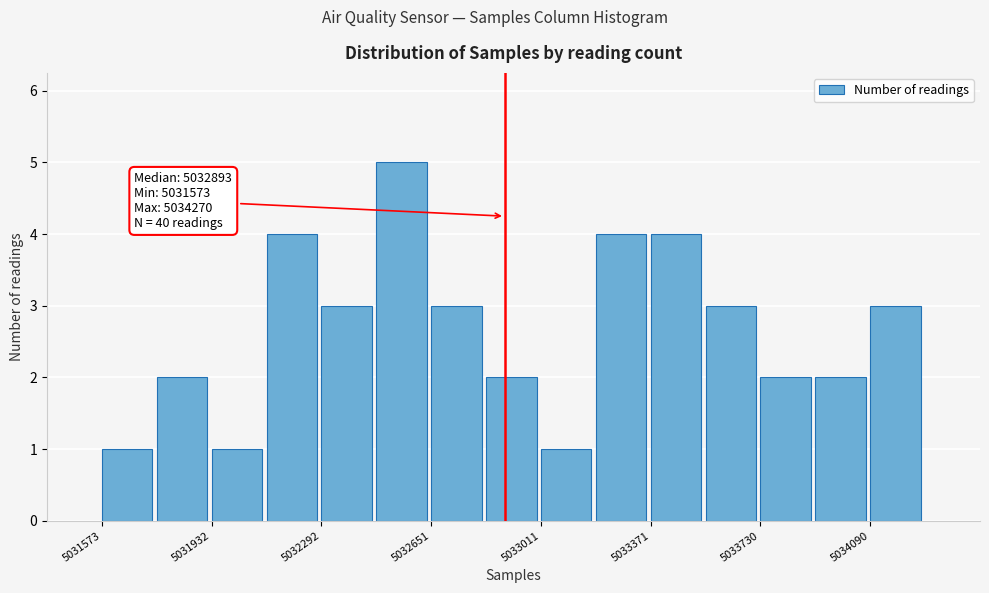

Around what value on the x-axis is the tallest bar? Give the approximate position of its centre, as read against the axis.

5032550